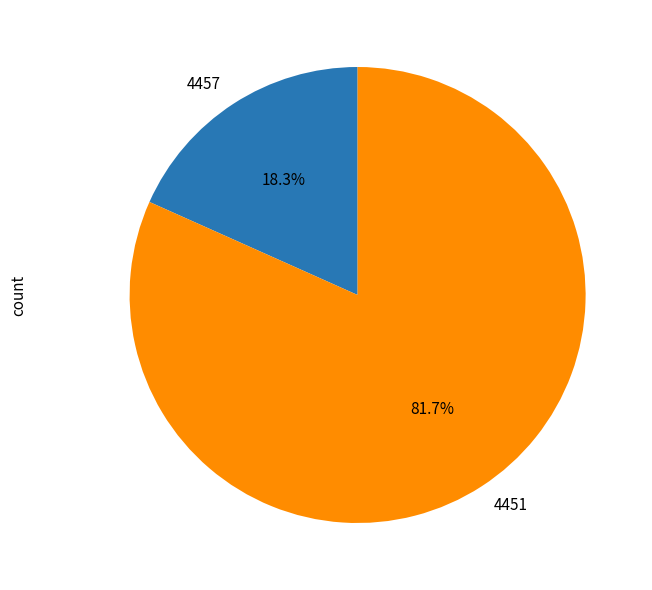

How many segments does this pie chart have?

2